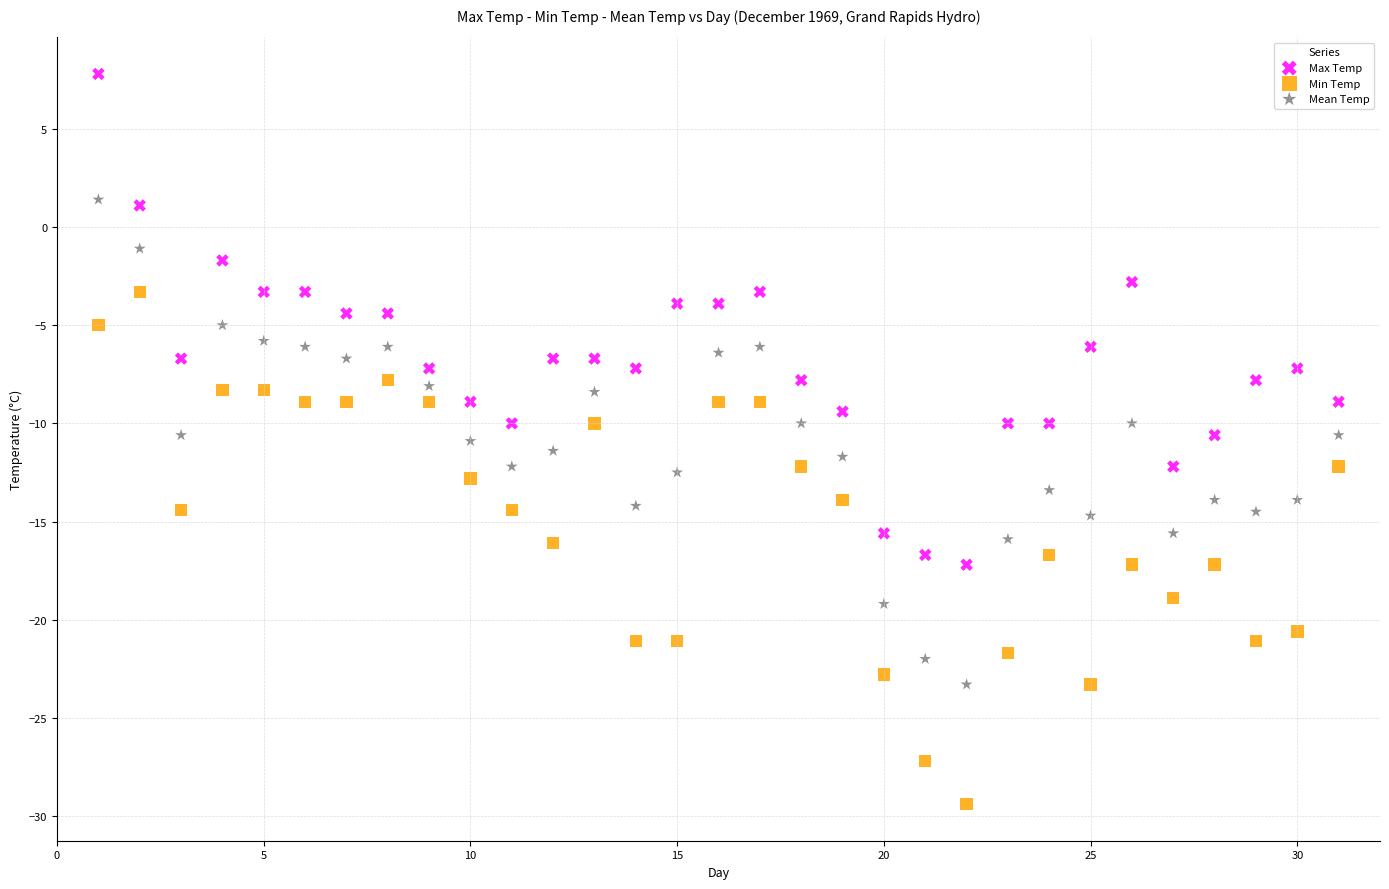

Which series has the largest Y range (max minus min)?

Min Temp